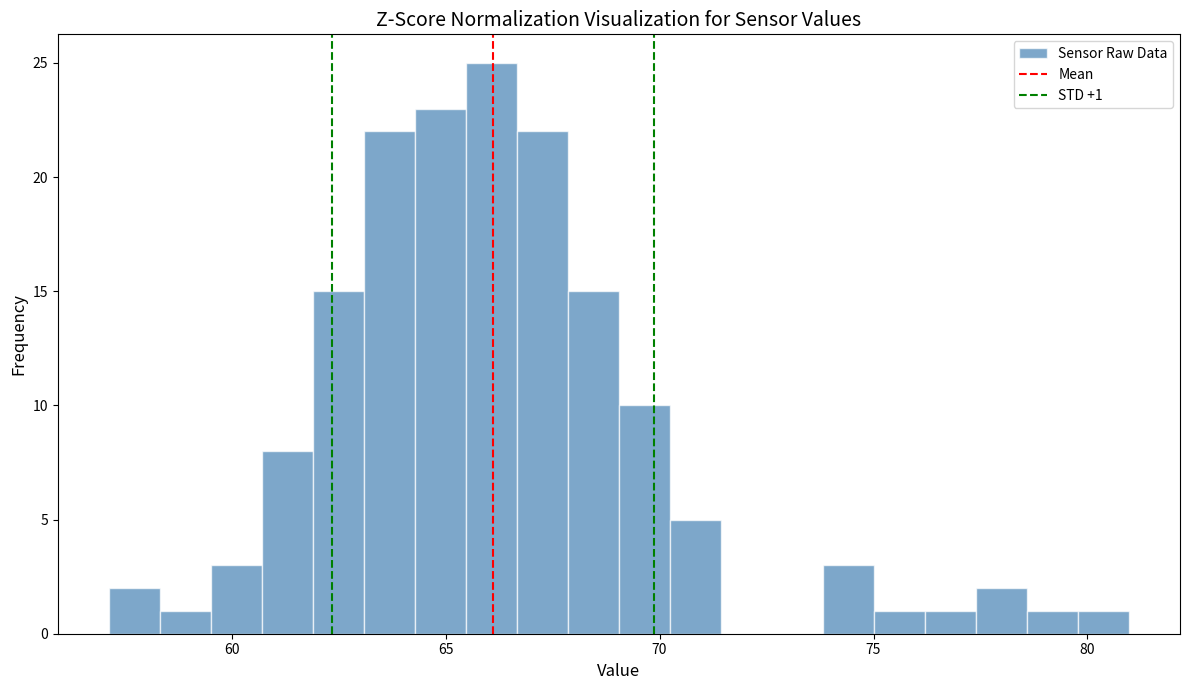

Read against the x-axis, roughly where is the centre of the tallest bar?

66.0